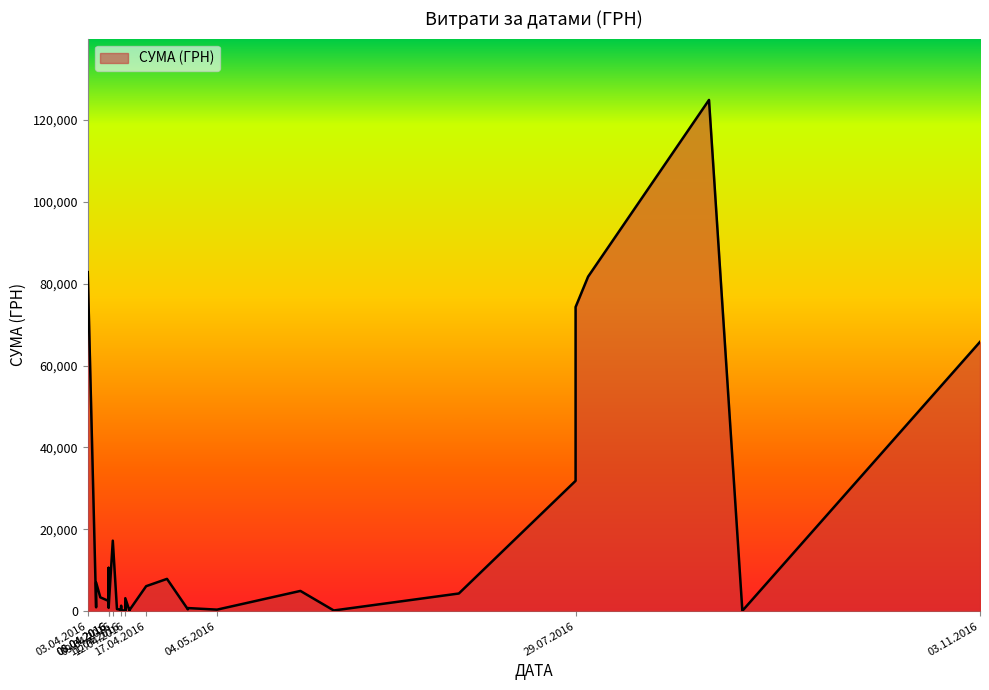

Reading right to left, transcribe all the data shown in this chart.

65790.6	84.5	124904.8	81726.8	74303.1	31844.2	4320.0	176.0	4950.0	378.0	764.1	452.8	7889.8	6109.0	264.6	115.7	3169.4	163.8	915.0	2100.0	213.6	129.6	37.4	1298.3	355.0	504.5	17230.2	805.0	5270.0	1675.1	10587.5	6889.2	7730.8	4328.6	2493.3	3387.1	7013.1	942.8	82834.0